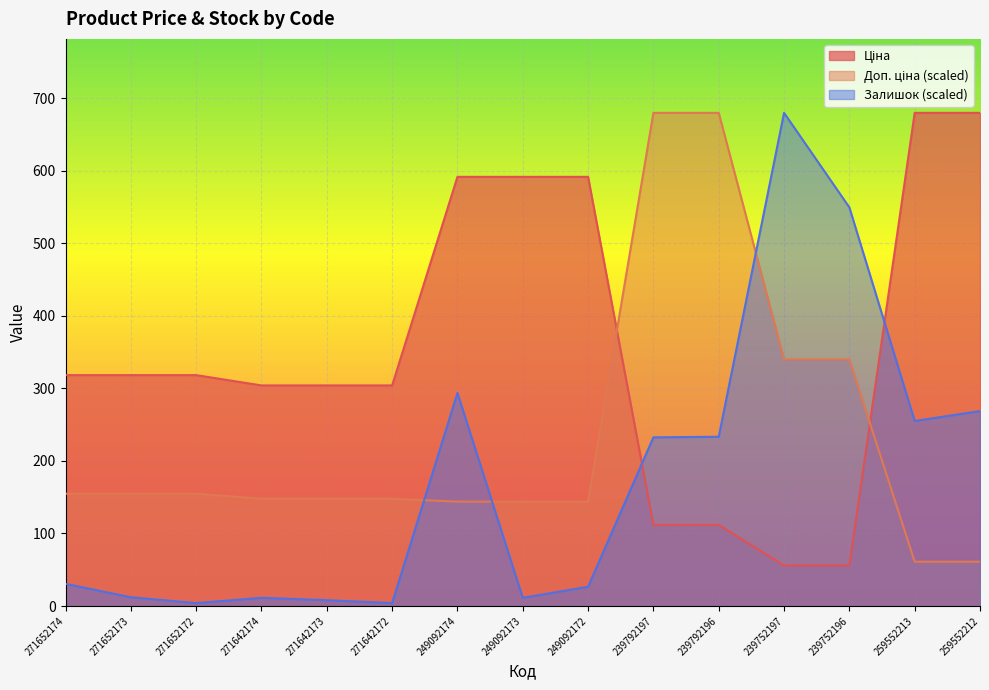

What is the value of the Ціна point at the 9th from the left?

591.6